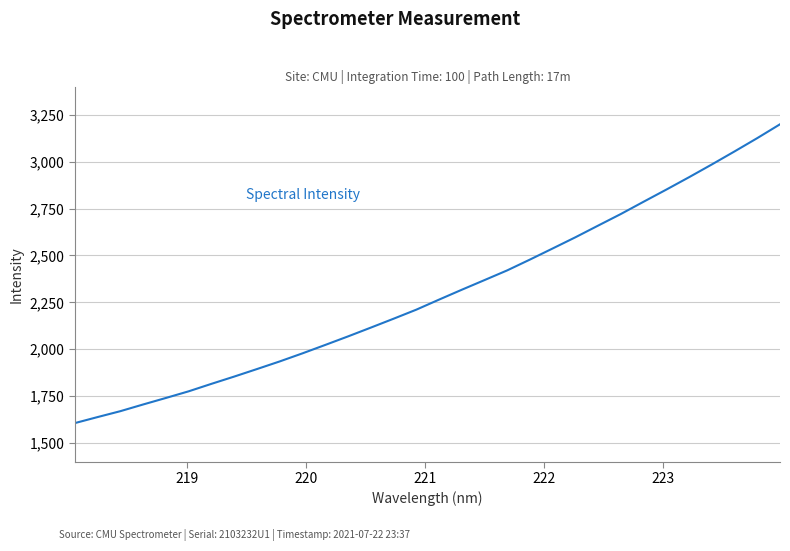

What is the maximum value shown in the chart?

3198.9